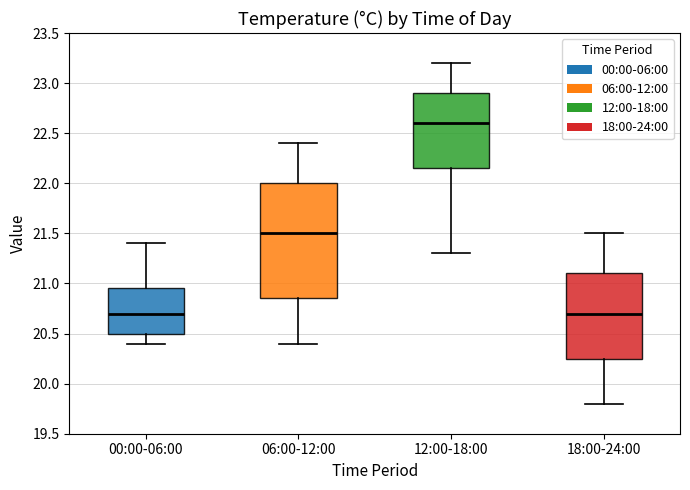

Reading left to right, read every box against the y-axis: the position of its median line, the range the box covers, and the ends of its whiskers. The values are not printed on the chart, so give them approximately, as read against the axis.

00:00-06:00: median 20.70, box 20.50 to 20.95, whiskers 20.40 to 21.40
06:00-12:00: median 21.50, box 20.85 to 22.00, whiskers 20.40 to 22.40
12:00-18:00: median 22.60, box 22.15 to 22.90, whiskers 21.30 to 23.20
18:00-24:00: median 20.70, box 20.25 to 21.10, whiskers 19.80 to 21.50